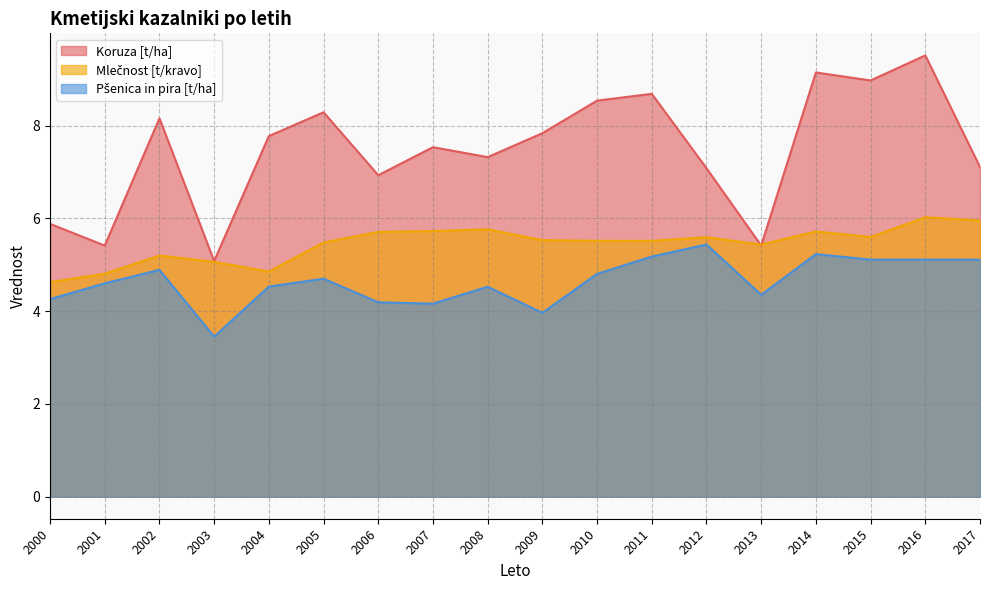

At which category does Pšenica in pira [t/ha] reach its first local peak?

2002